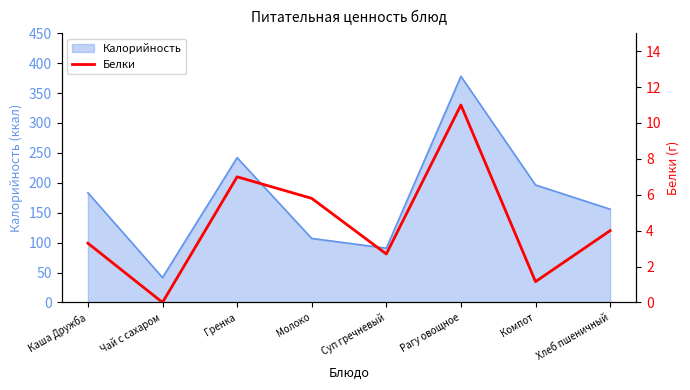

Reading left to right, extract all data points from this chart.

3.3	0.0	7.0	5.8	2.7	11.0	1.2	4.0